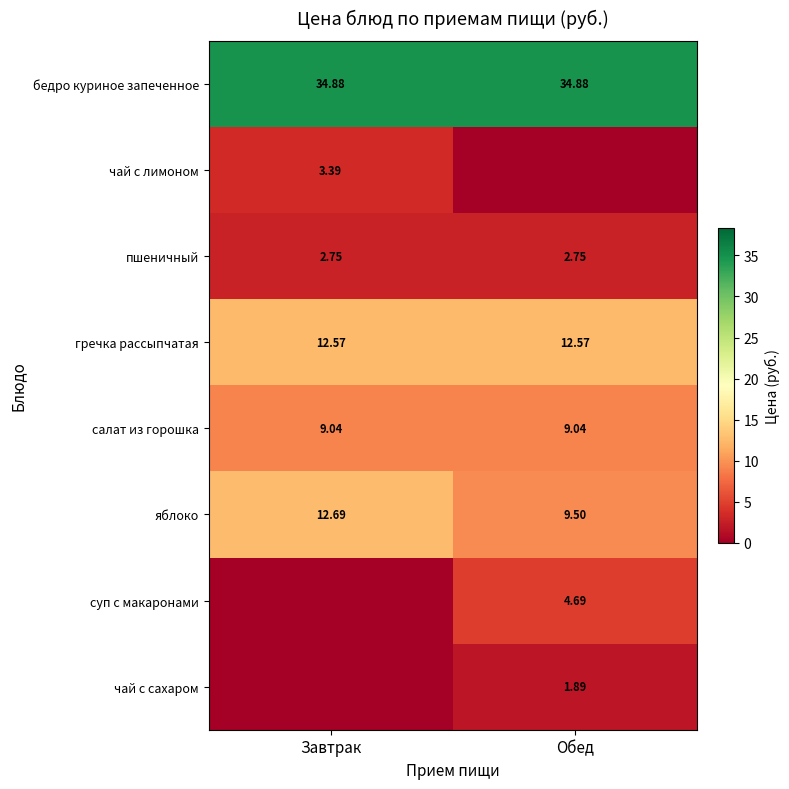

Is the value of чай с сахаром at Обед greater than the value of гречка рассыпчатая at Обед?

No